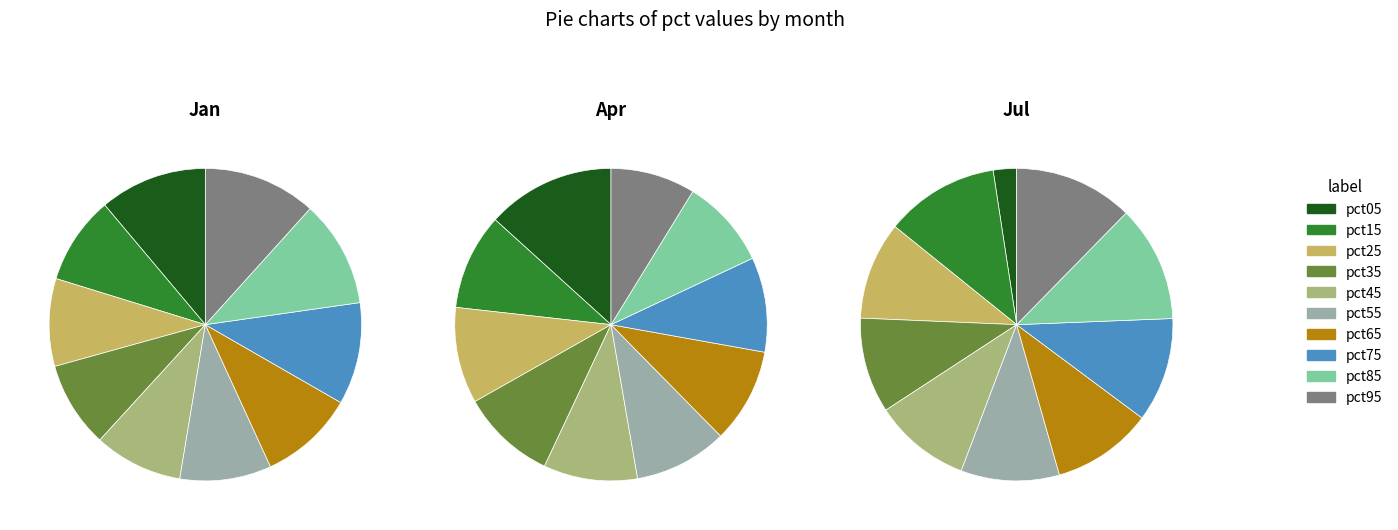

How many slices are in this pie chart?

10